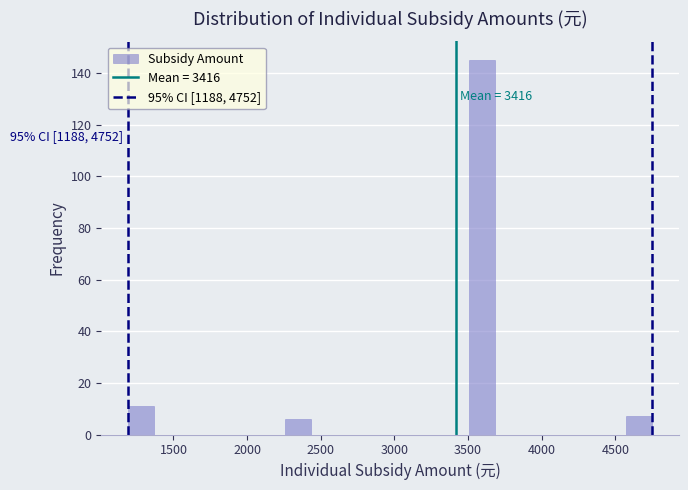

Read against the x-axis, roughly where is the centre of the tallest bar?

3600